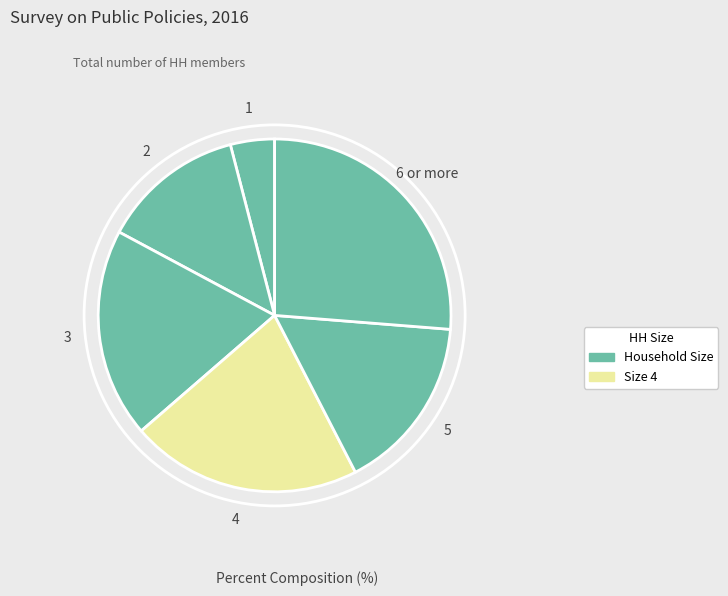

To the nearest percent, what is the difference between the largest and smallest slice percentages?

22%